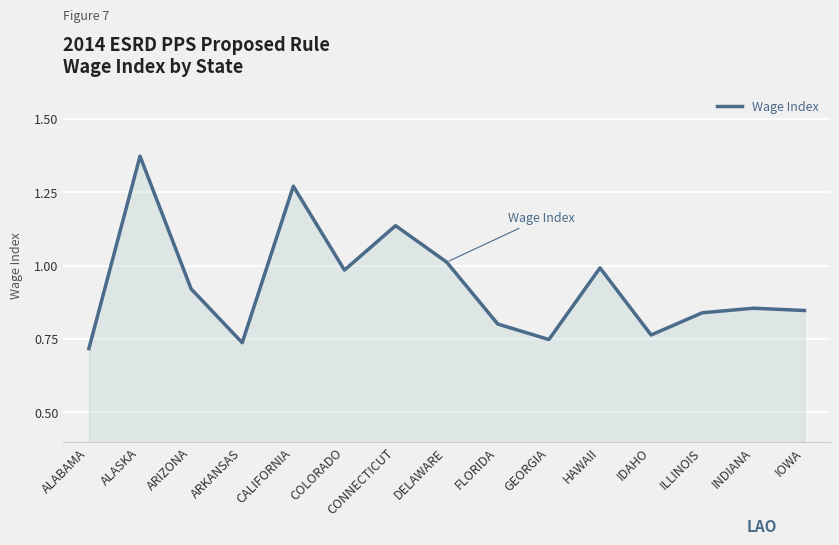

How many lines are shown in the chart?

1